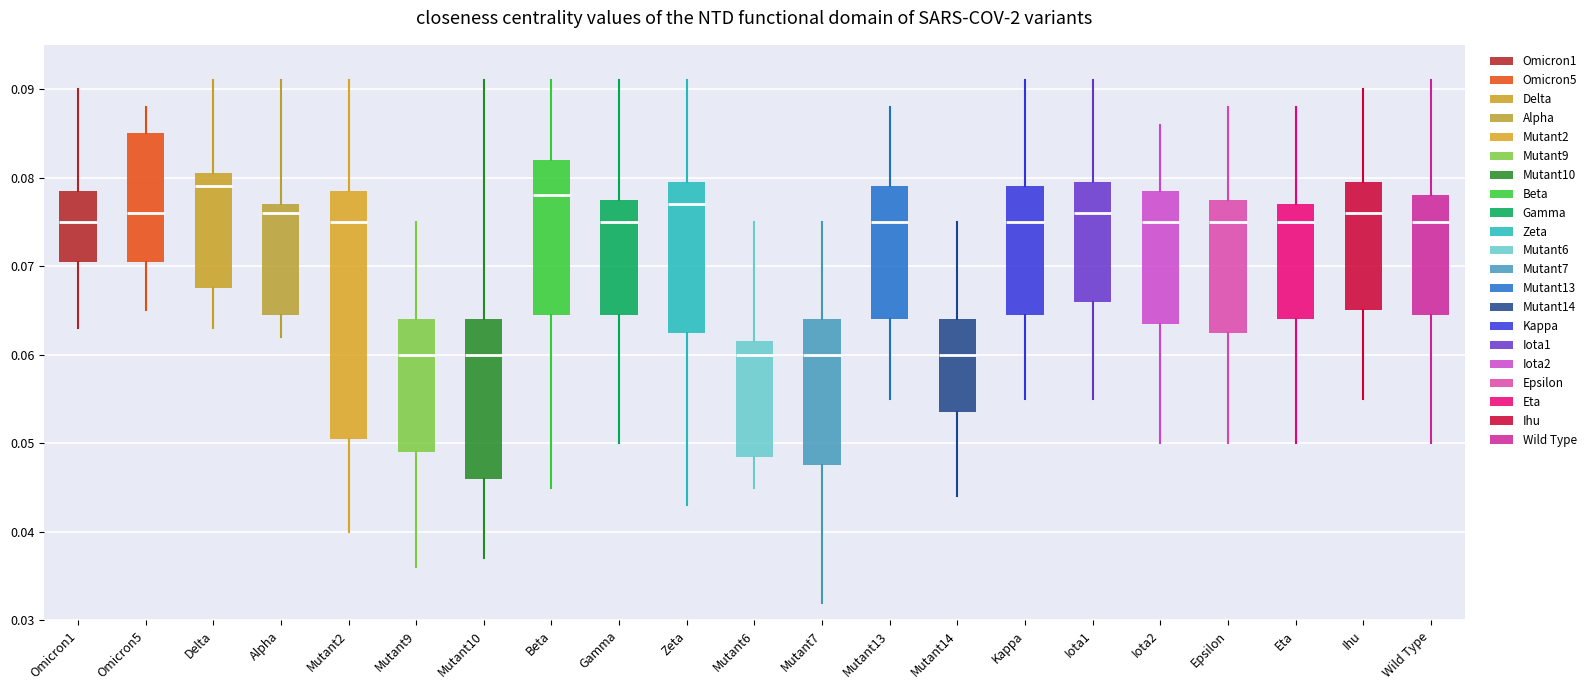

Reading left to right, read every box against the y-axis: the position of its median line, the range the box covers, and the ends of its whiskers. The values are not printed on the chart, so give them approximately, as read against the axis.

Omicron1: median 0.075, box 0.071 to 0.079, whiskers 0.063 to 0.090
Omicron5: median 0.076, box 0.071 to 0.085, whiskers 0.065 to 0.088
Delta: median 0.079, box 0.068 to 0.081, whiskers 0.063 to 0.091
Alpha: median 0.076, box 0.065 to 0.077, whiskers 0.062 to 0.091
Mutant2: median 0.075, box 0.051 to 0.079, whiskers 0.040 to 0.091
Mutant9: median 0.060, box 0.049 to 0.064, whiskers 0.036 to 0.075
Mutant10: median 0.060, box 0.046 to 0.064, whiskers 0.037 to 0.091
Beta: median 0.078, box 0.065 to 0.082, whiskers 0.045 to 0.091
Gamma: median 0.075, box 0.065 to 0.078, whiskers 0.050 to 0.091
Zeta: median 0.077, box 0.063 to 0.080, whiskers 0.043 to 0.091
Mutant6: median 0.060, box 0.049 to 0.062, whiskers 0.045 to 0.075
Mutant7: median 0.060, box 0.048 to 0.064, whiskers 0.032 to 0.075
Mutant13: median 0.075, box 0.064 to 0.079, whiskers 0.055 to 0.088
Mutant14: median 0.060, box 0.054 to 0.064, whiskers 0.044 to 0.075
Kappa: median 0.075, box 0.065 to 0.079, whiskers 0.055 to 0.091
Iota1: median 0.076, box 0.066 to 0.080, whiskers 0.055 to 0.091
Iota2: median 0.075, box 0.064 to 0.079, whiskers 0.050 to 0.086
Epsilon: median 0.075, box 0.063 to 0.078, whiskers 0.050 to 0.088
Eta: median 0.075, box 0.064 to 0.077, whiskers 0.050 to 0.088
Ihu: median 0.076, box 0.065 to 0.080, whiskers 0.055 to 0.090
Wild Type: median 0.075, box 0.065 to 0.078, whiskers 0.050 to 0.091